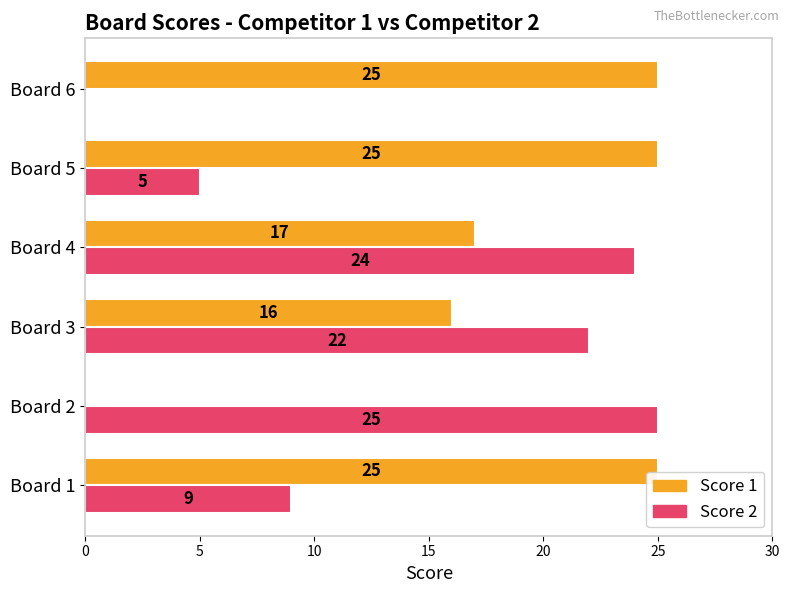

What is the sum of all Score 1 values?

108